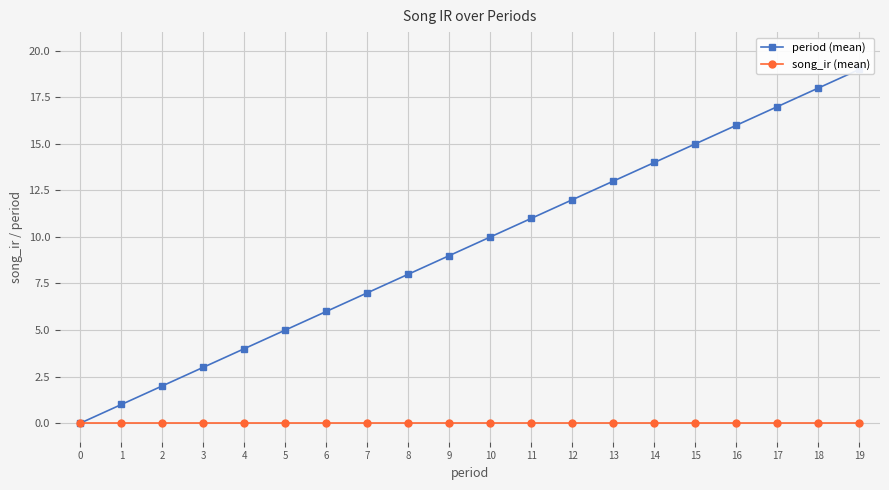

Reading left to right, what are all the values shown in this chart?

period (mean): 0	1	2	3	4	5	6	7	8	9	10	11	12	13	14	15	16	17	18	19
song_ir (mean): 0	0	0	0	0	0	0	0	0	0	0	0	0	0	0	0	0	0	0	0